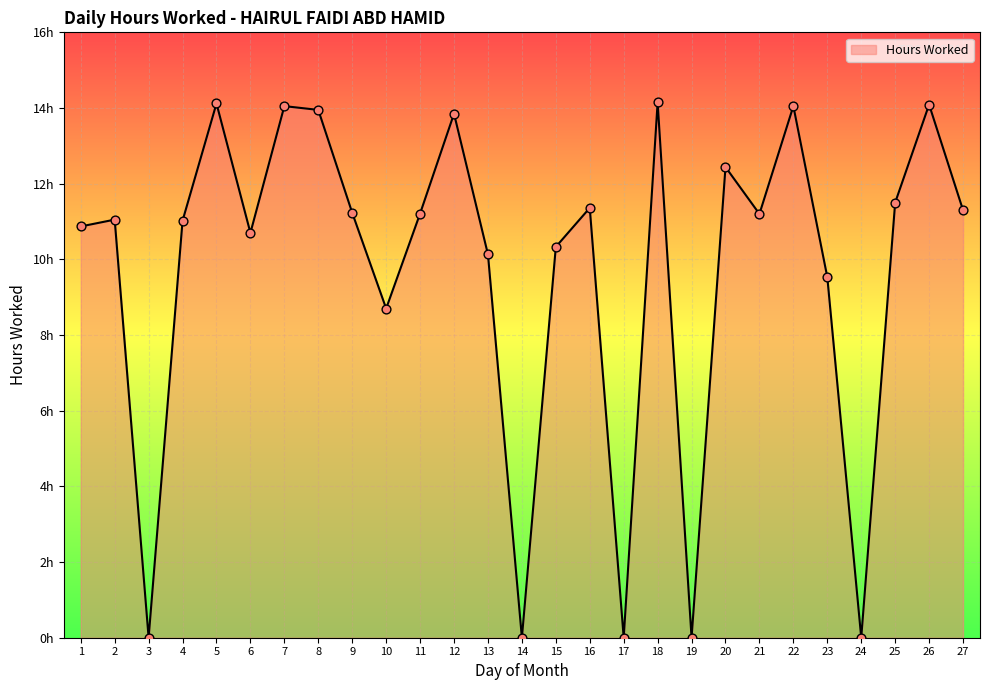

What is the change in value from 3 to 11?

+11.2